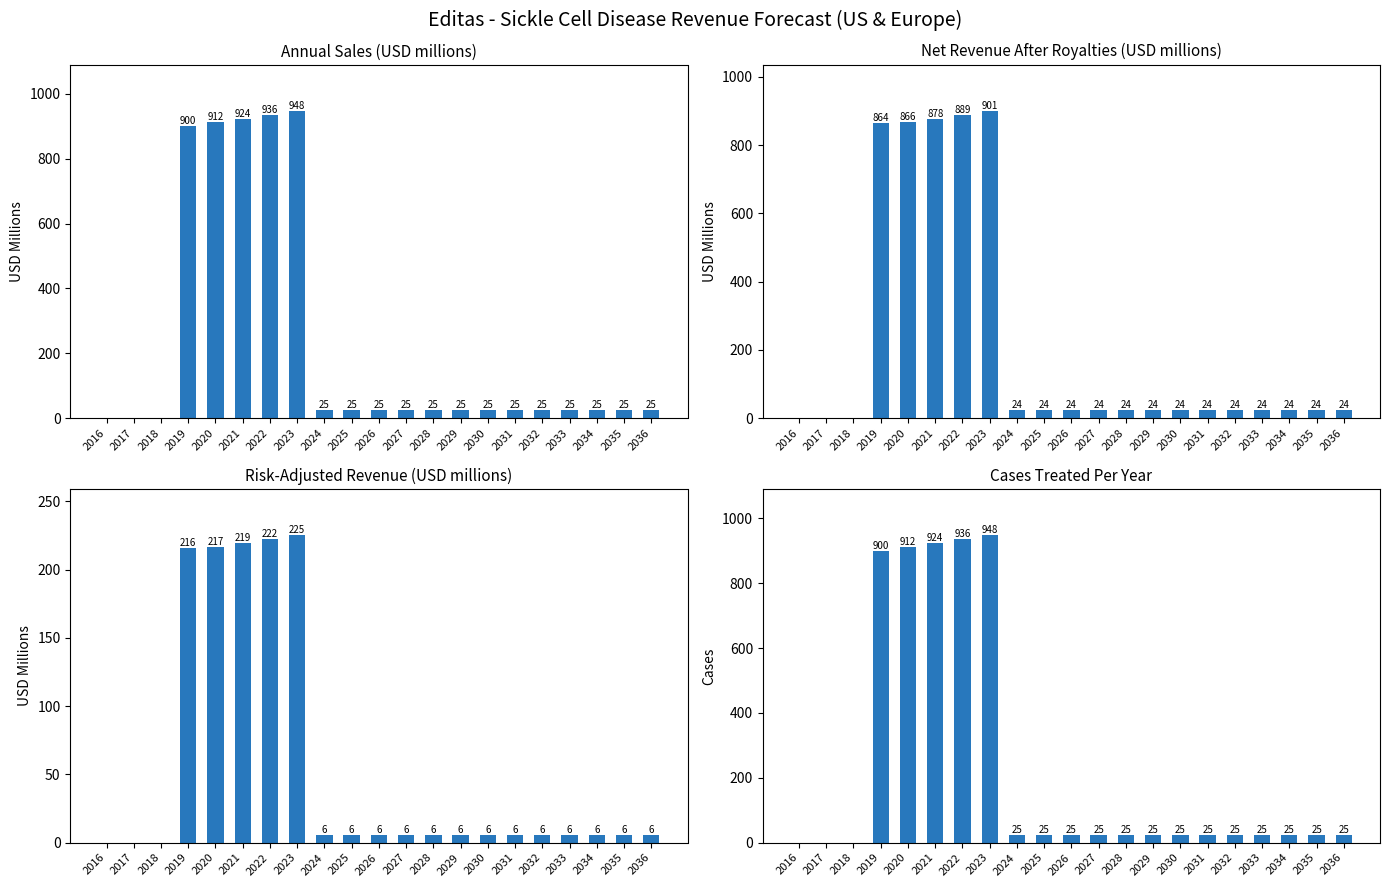

Is it true that Annual sales (USD millions) equals 37.0 at 2036?

False